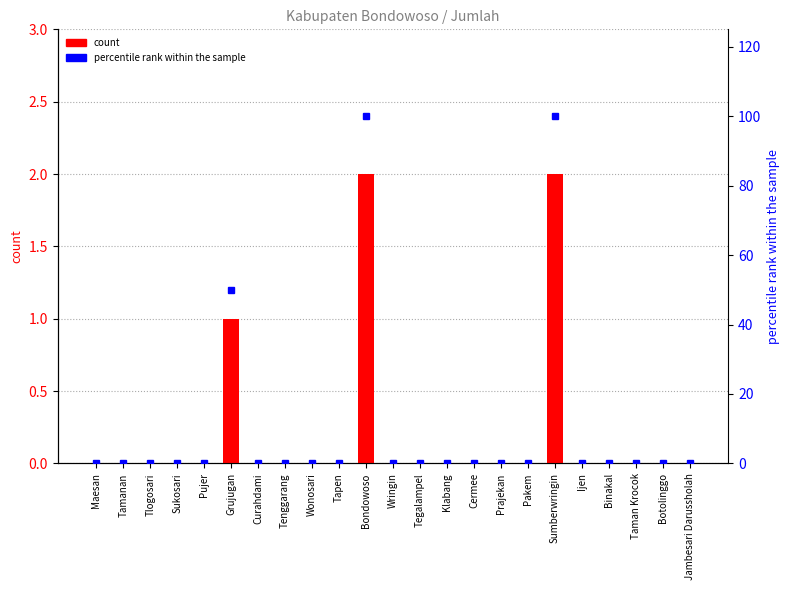

Reading right to left, what are all the values shown in this chart?

count: Jambesari Darussholah=0	Botolinggo=0	Taman Krocok=0	Binakal=0	Ijen=0	Sumberwringin=2	Pakem=0	Prajekan=0	Cermee=0	Klabang=0	Tegalampel=0	Wringin=0	Bondowoso=2	Tapen=0	Wonosari=0	Tenggarang=0	Curahdami=0	Grujugan=1	Pujer=0	Sukosari=0	Tlogosari=0	Tamanan=0	Maesan=0
percentile rank within the sample: Jambesari Darussholah=0	Botolinggo=0	Taman Krocok=0	Binakal=0	Ijen=0	Sumberwringin=100	Pakem=0	Prajekan=0	Cermee=0	Klabang=0	Tegalampel=0	Wringin=0	Bondowoso=100	Tapen=0	Wonosari=0	Tenggarang=0	Curahdami=0	Grujugan=50	Pujer=0	Sukosari=0	Tlogosari=0	Tamanan=0	Maesan=0